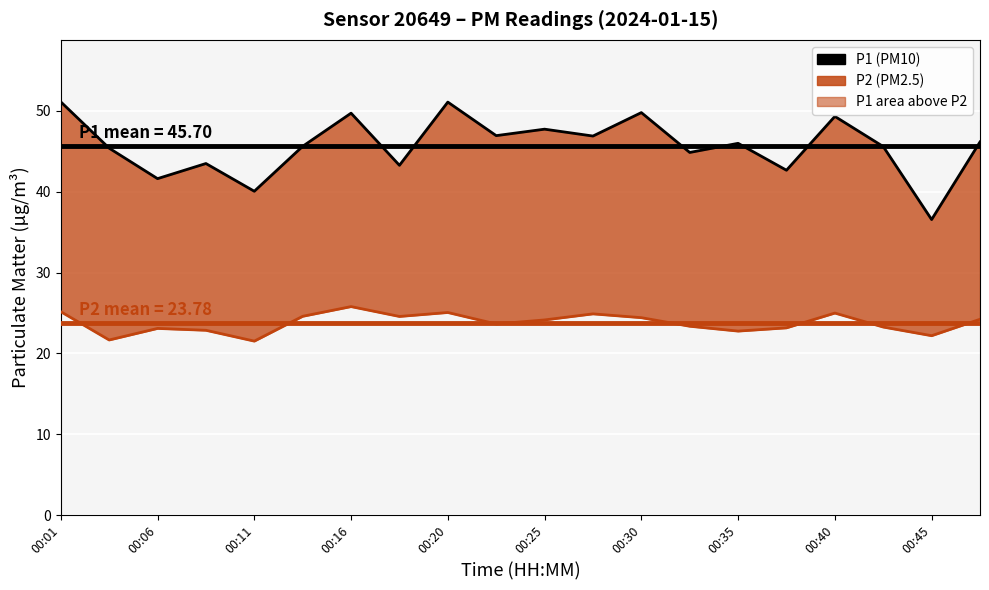

In P1, how many points are lower than both neighbors (excluding endpoints)?

8